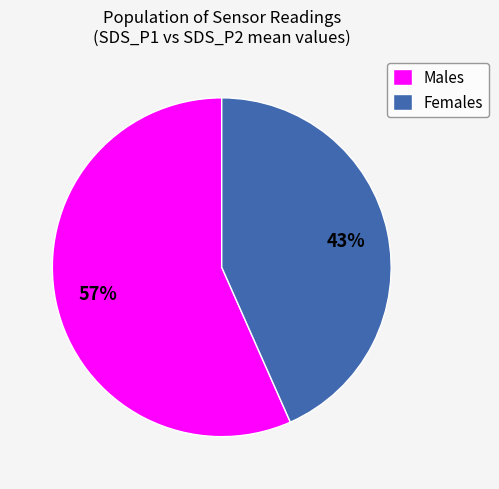

To the nearest percent, what portion does Males represent?

57%